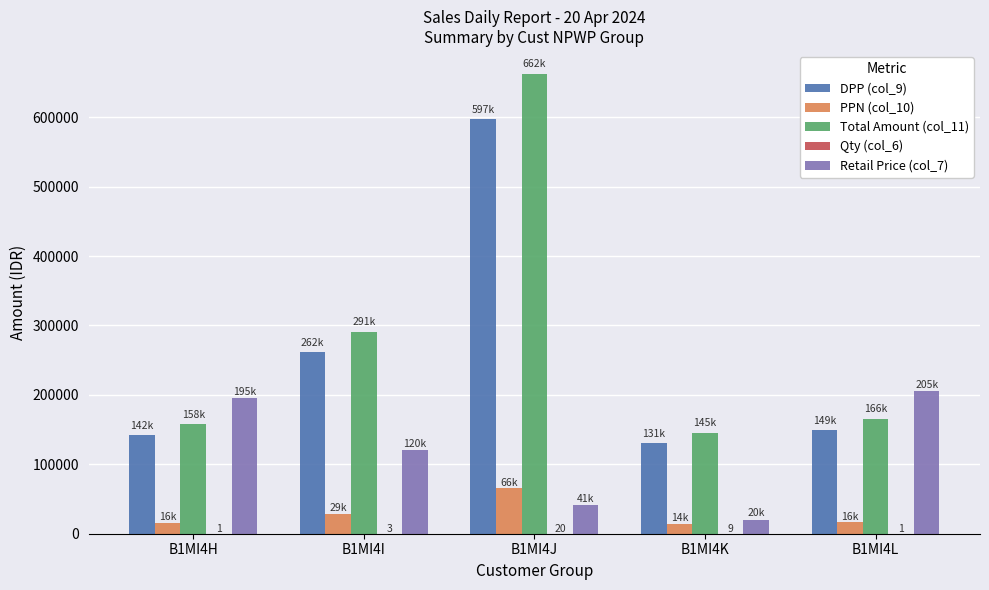

How many categories are shown in the chart?

5